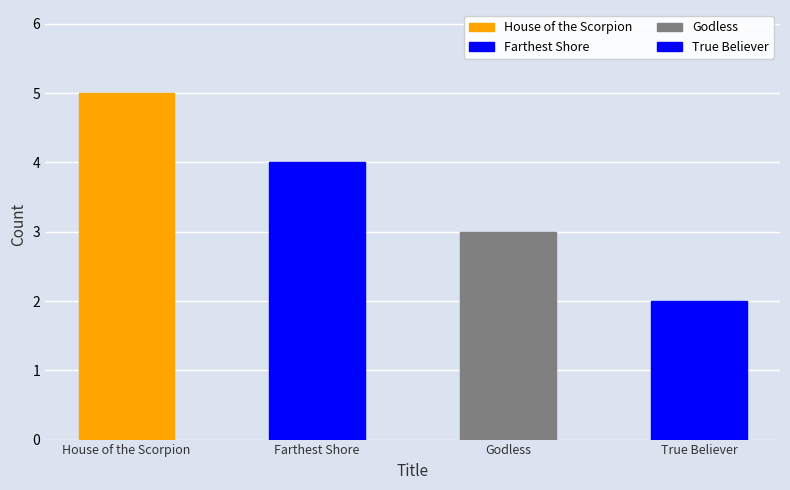

What is the minimum value shown in the chart?

2